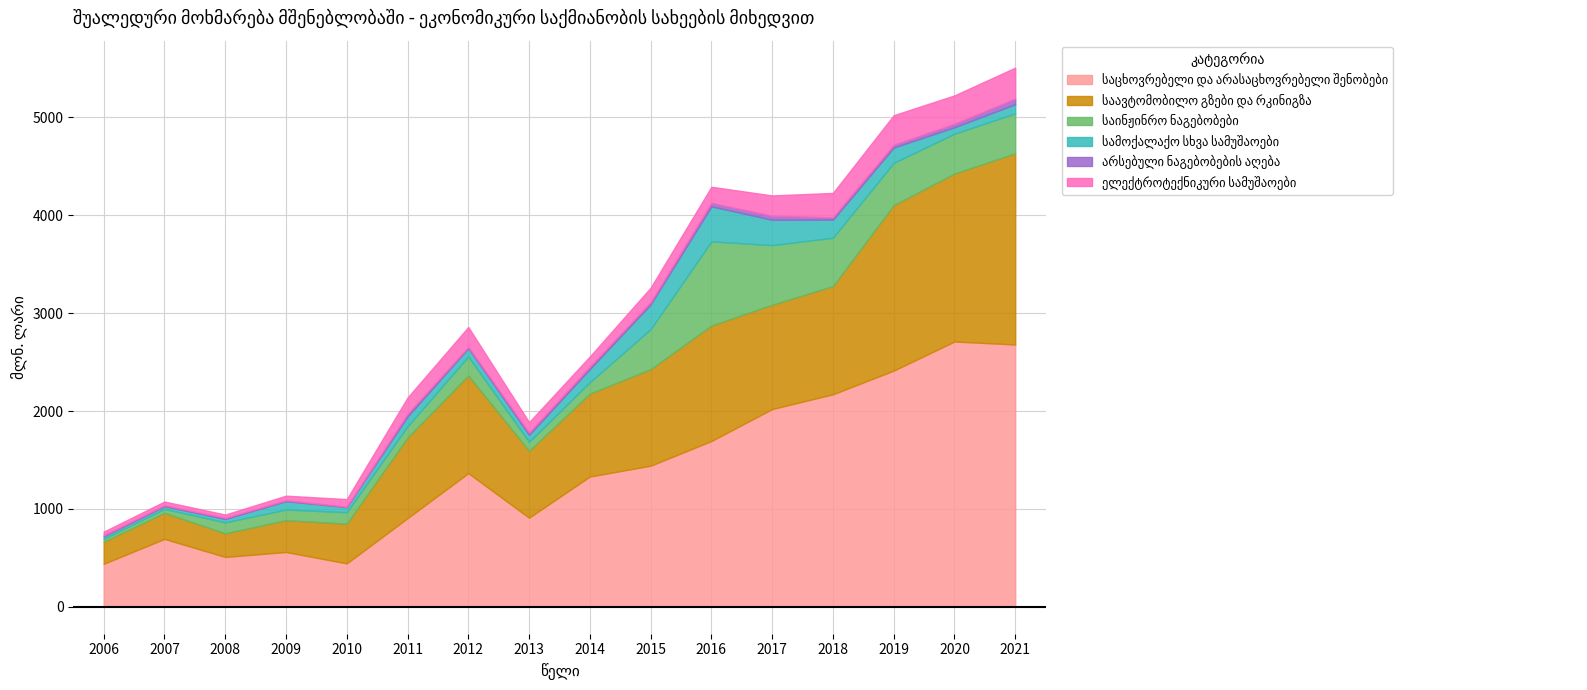

Which category has the highest value in the საცხოვრებელი და არასაცხოვრებელი შენობები series?

2020